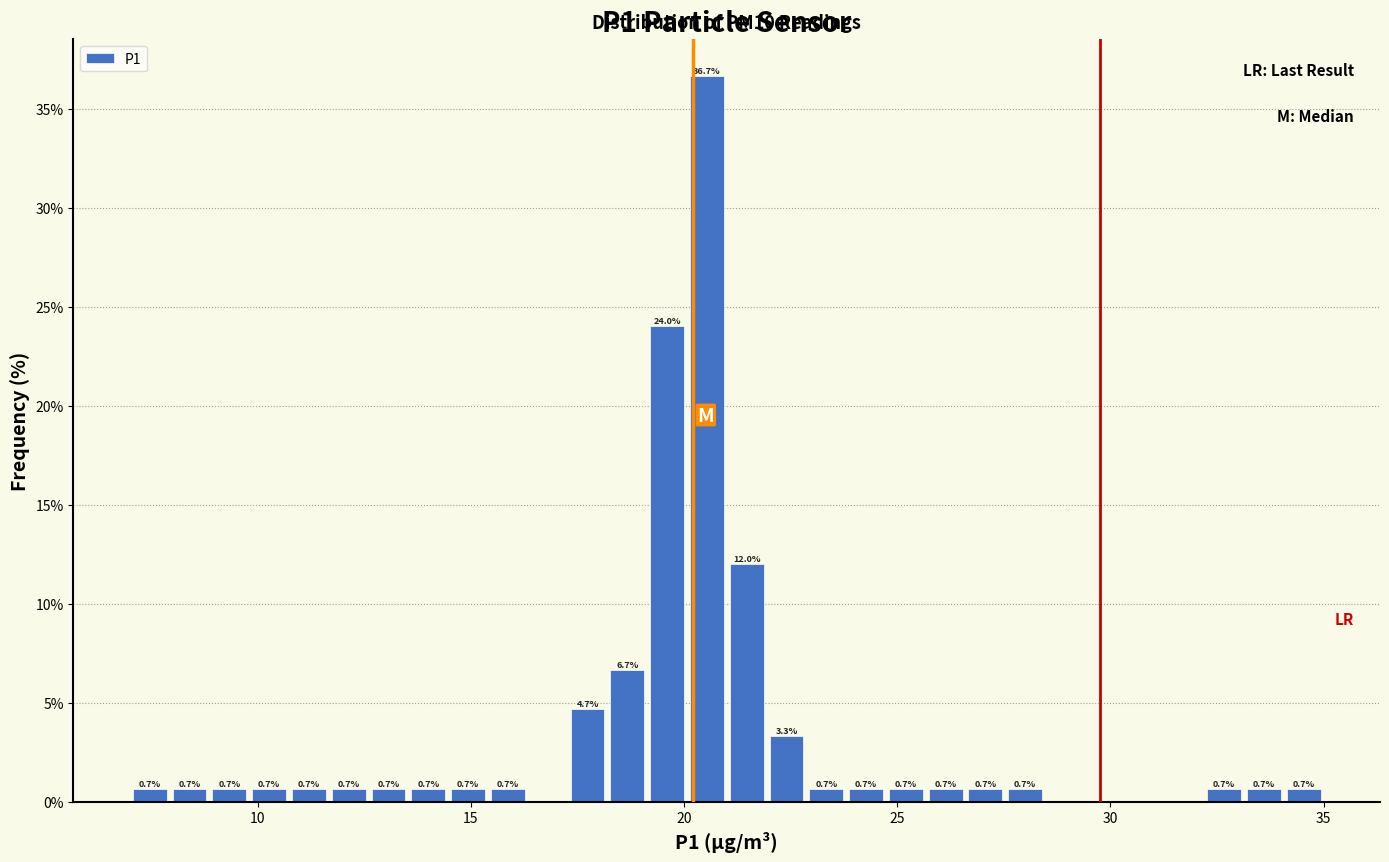

Around what value on the x-axis is the tallest bar? Give the approximate position of its centre, as read against the axis.

20.5